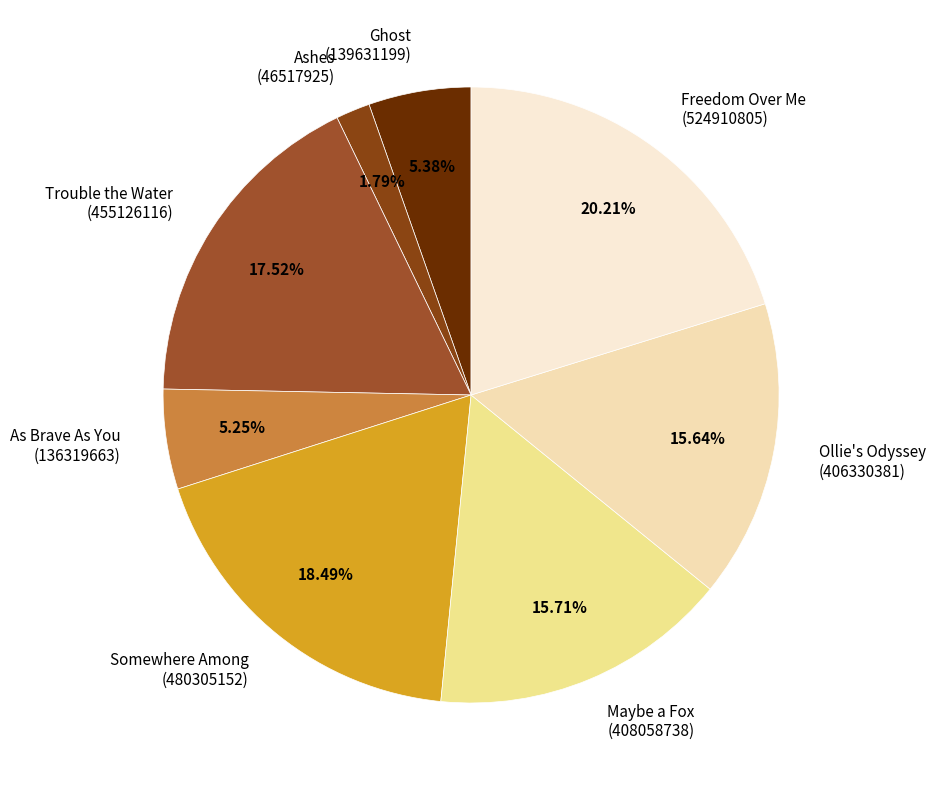

How many slices are in this pie chart?

8